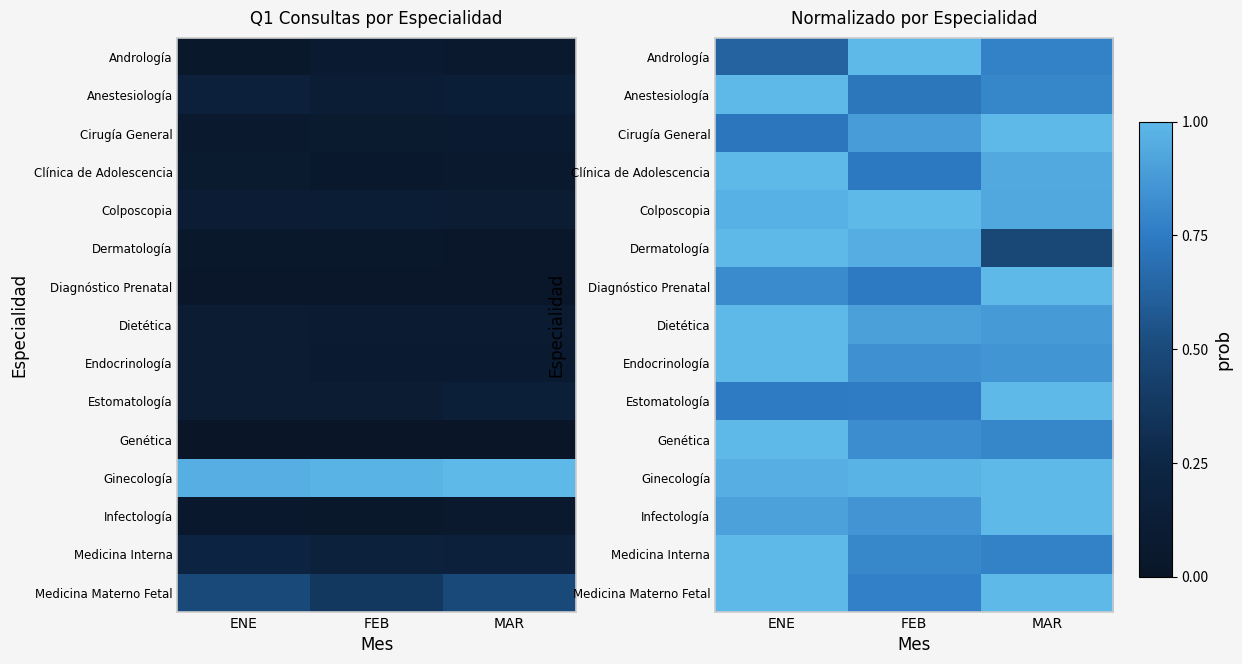

What is the maximum value shown in the chart?

1.0